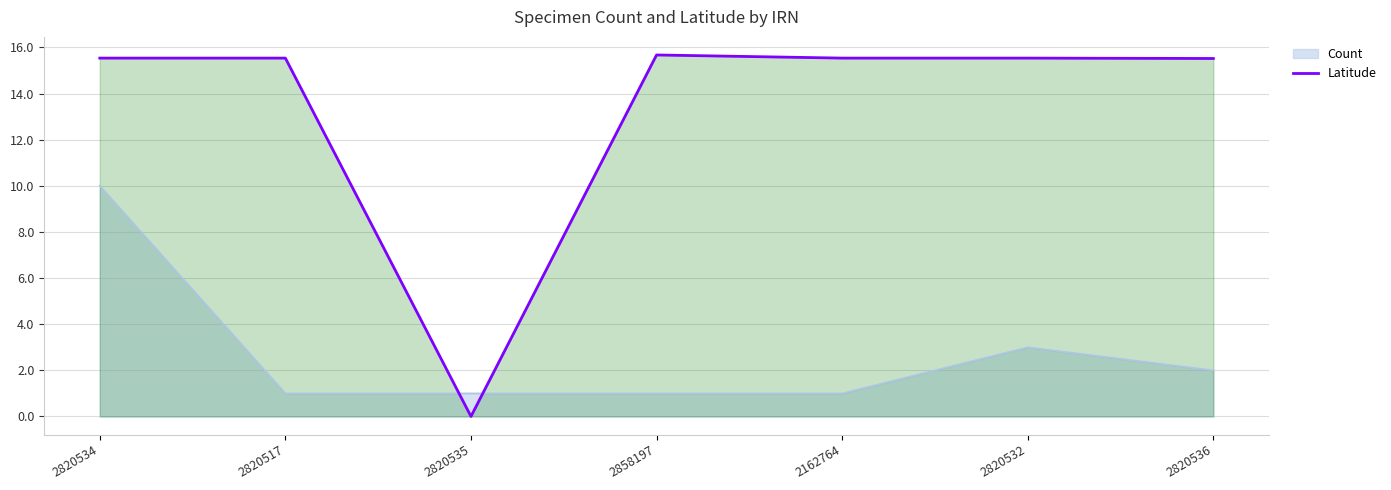

How many data points does each series have?

7